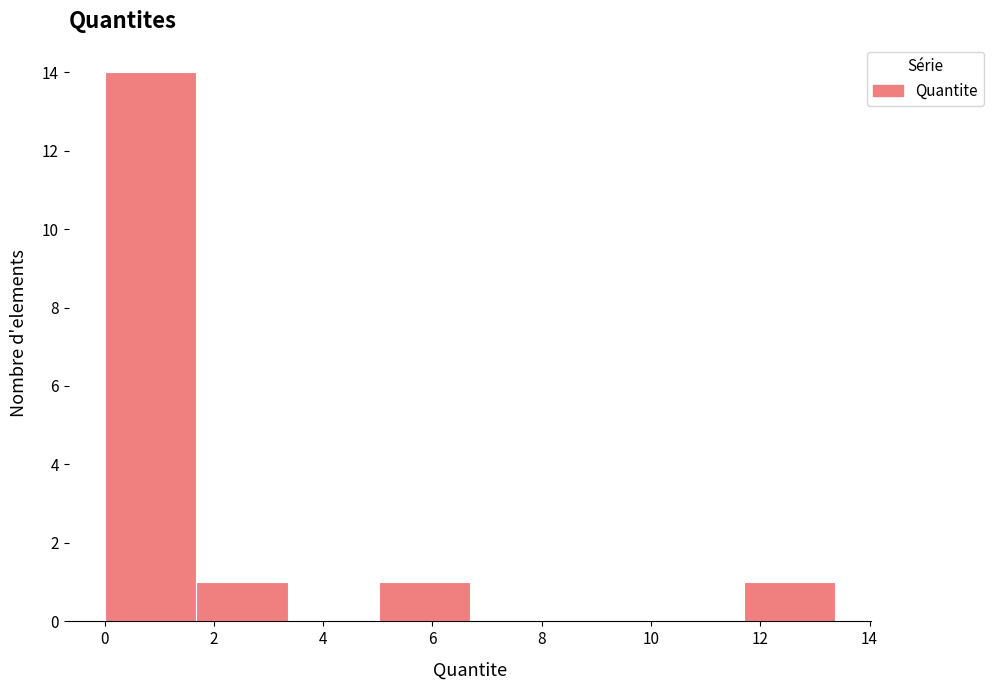

How tall is the bar that spans 5.0 to 6.6 on the x-axis? Neither the bar edges nor the heights are printed on the chart, so give them approximately, as read against the axes.

1